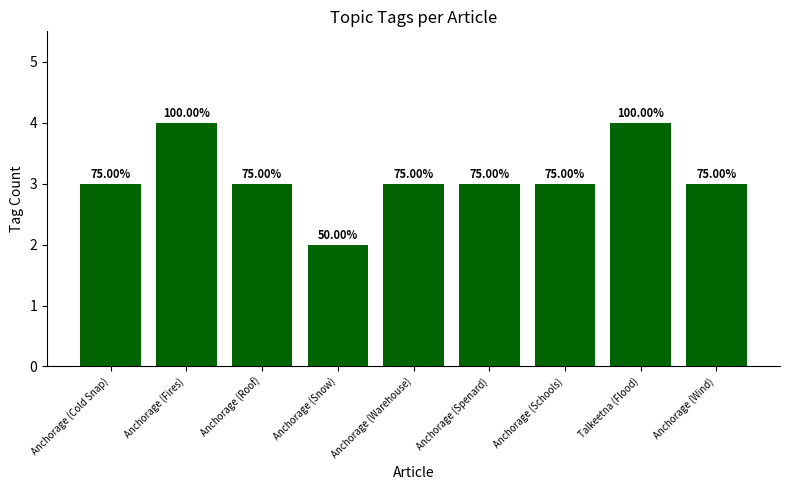

Is it true that the value at Anchorage (Wind) is 2?

False